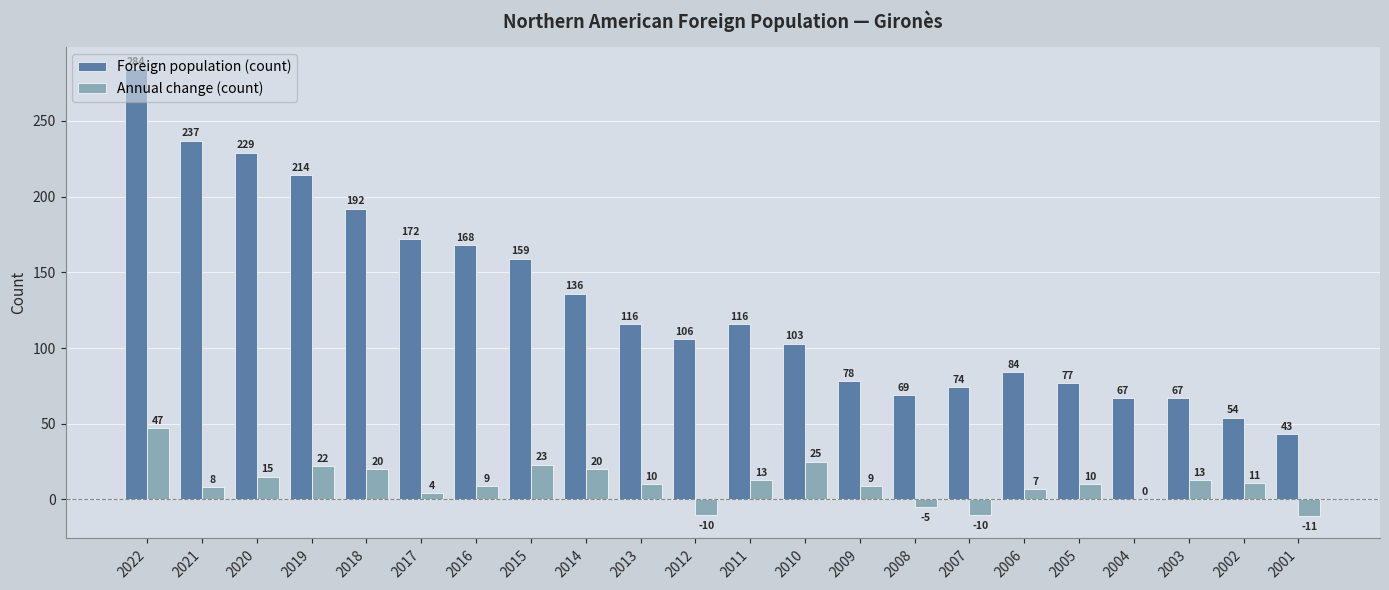

Between 2020 and 2014, which series saw the biggest shift?

Foreign population (count)